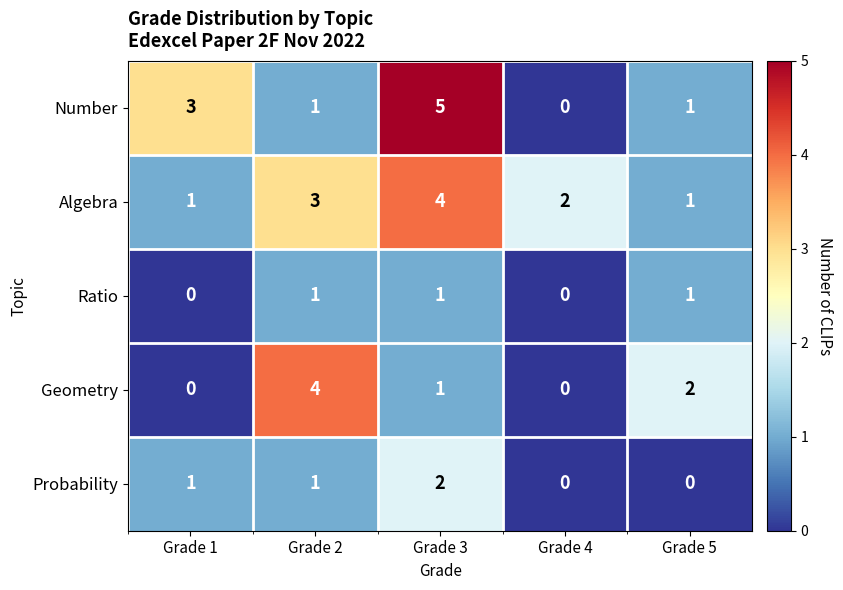

What is the difference between the highest and lowest values at Grade 2?

3